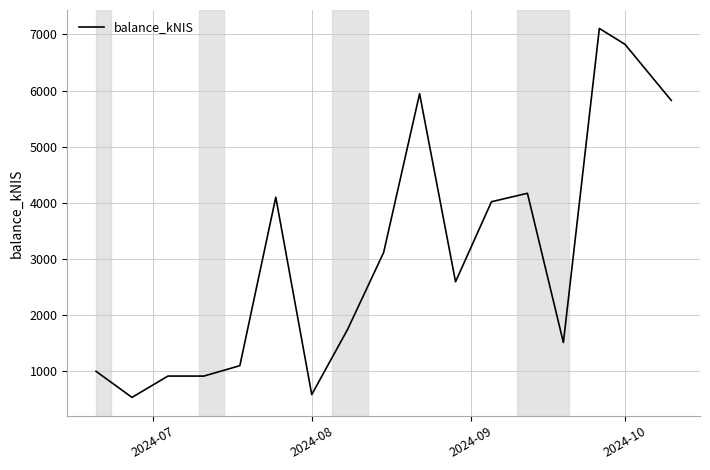

What is the minimum value shown in the chart?

527.1